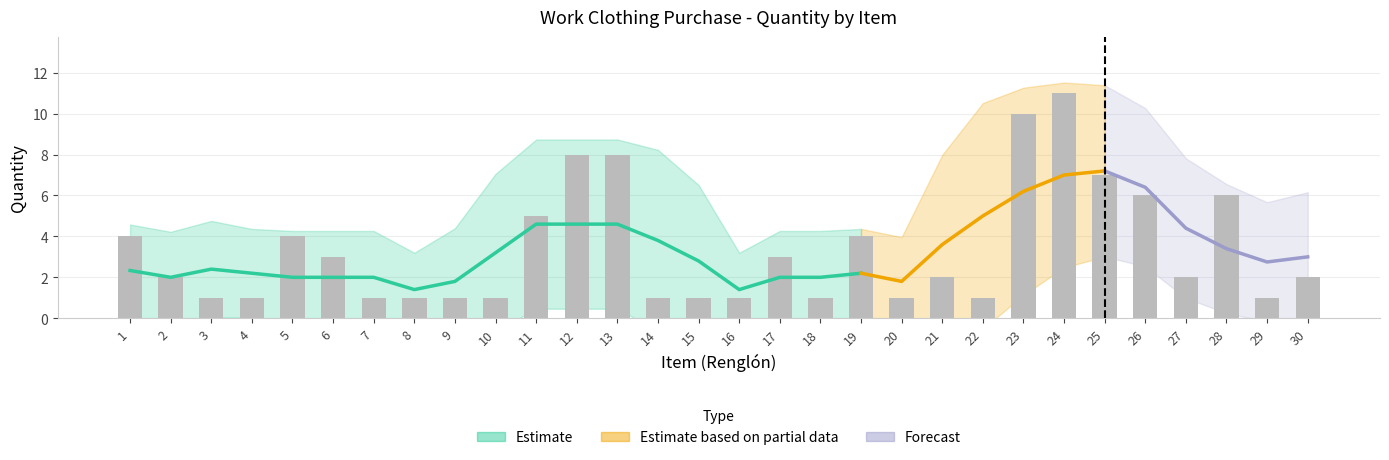

How many data points are above 2?

13